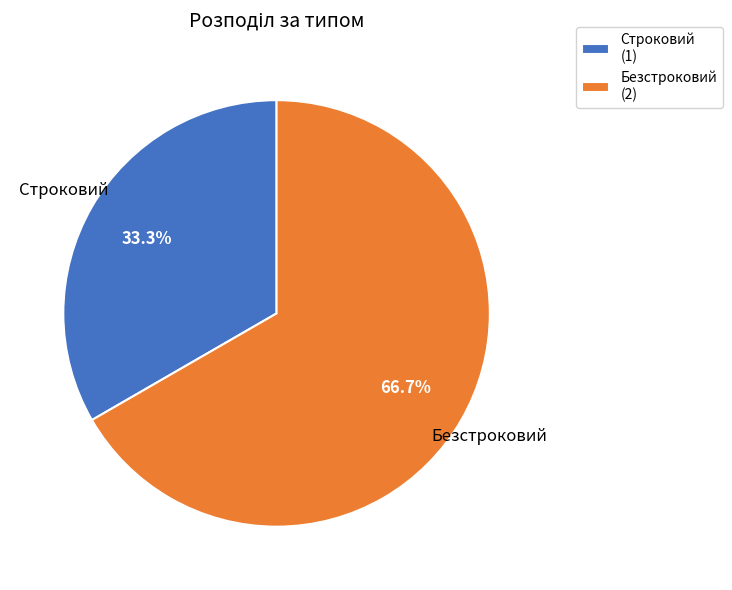

To the nearest percent, what percentage of the pie is Безстроковий?

67%